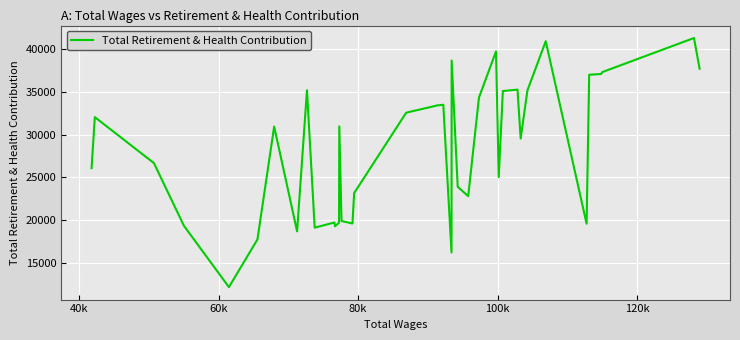

What is the difference between the maximum and minimum values?

29160